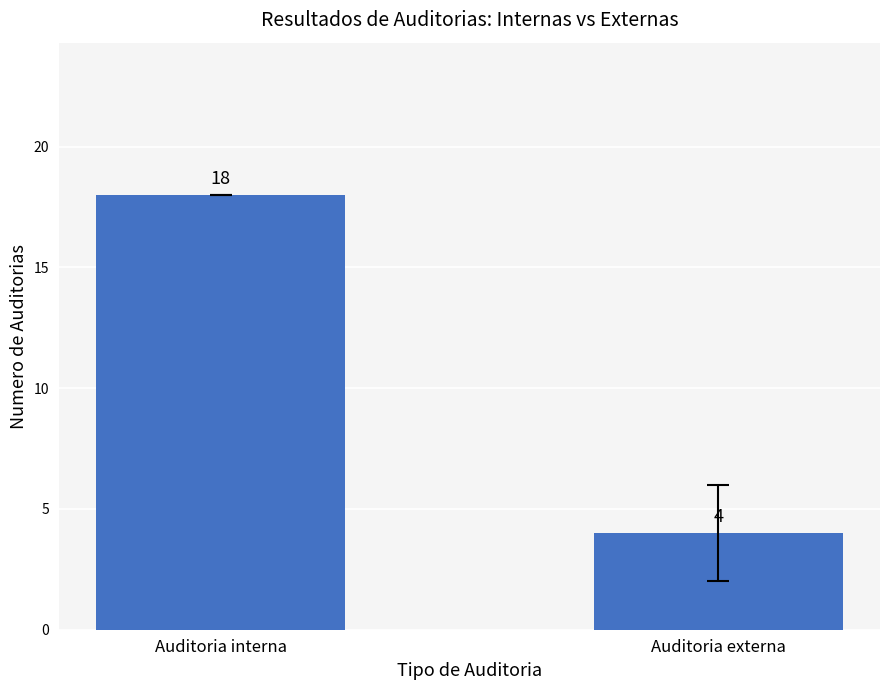

Rank the categories by value from highest to lowest.

Auditoria interna, Auditoria externa